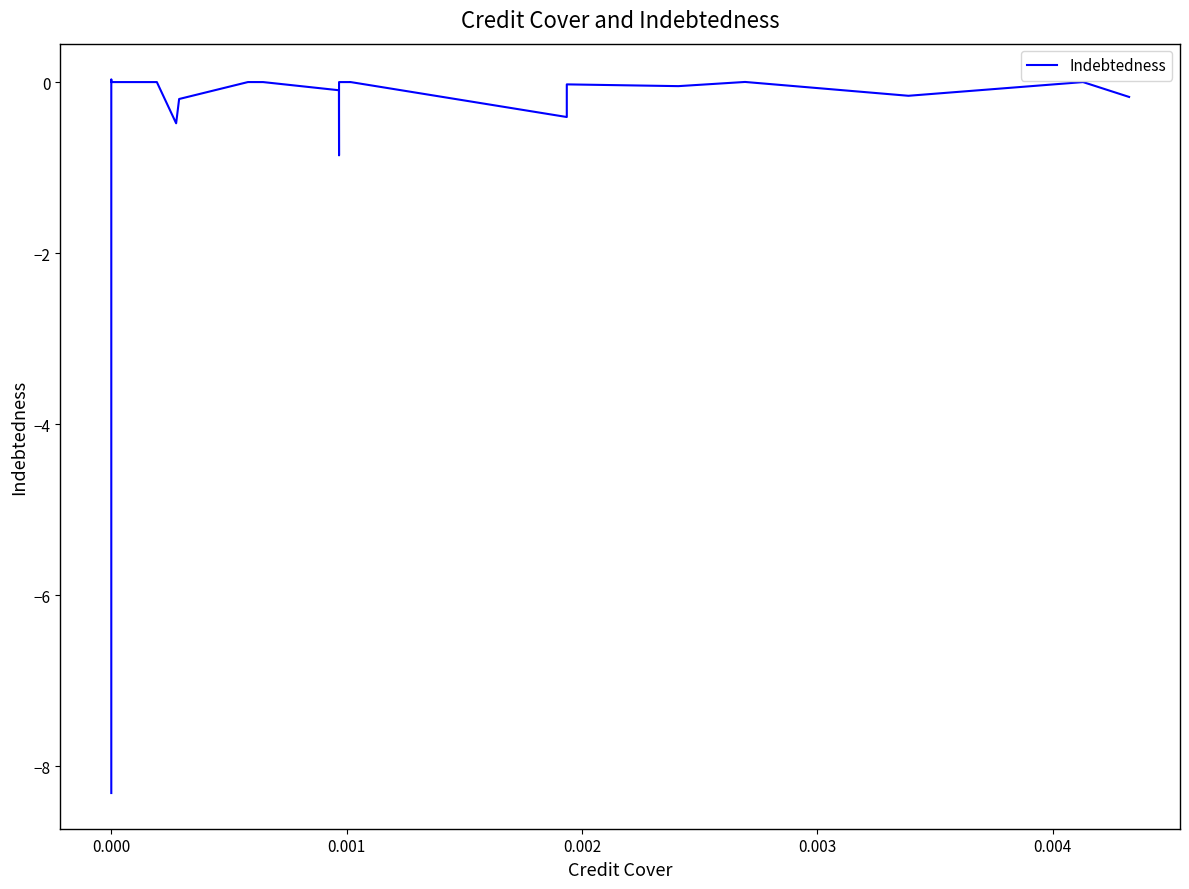

How many interior local peaks (higher than both neighbors) does the data have?

9